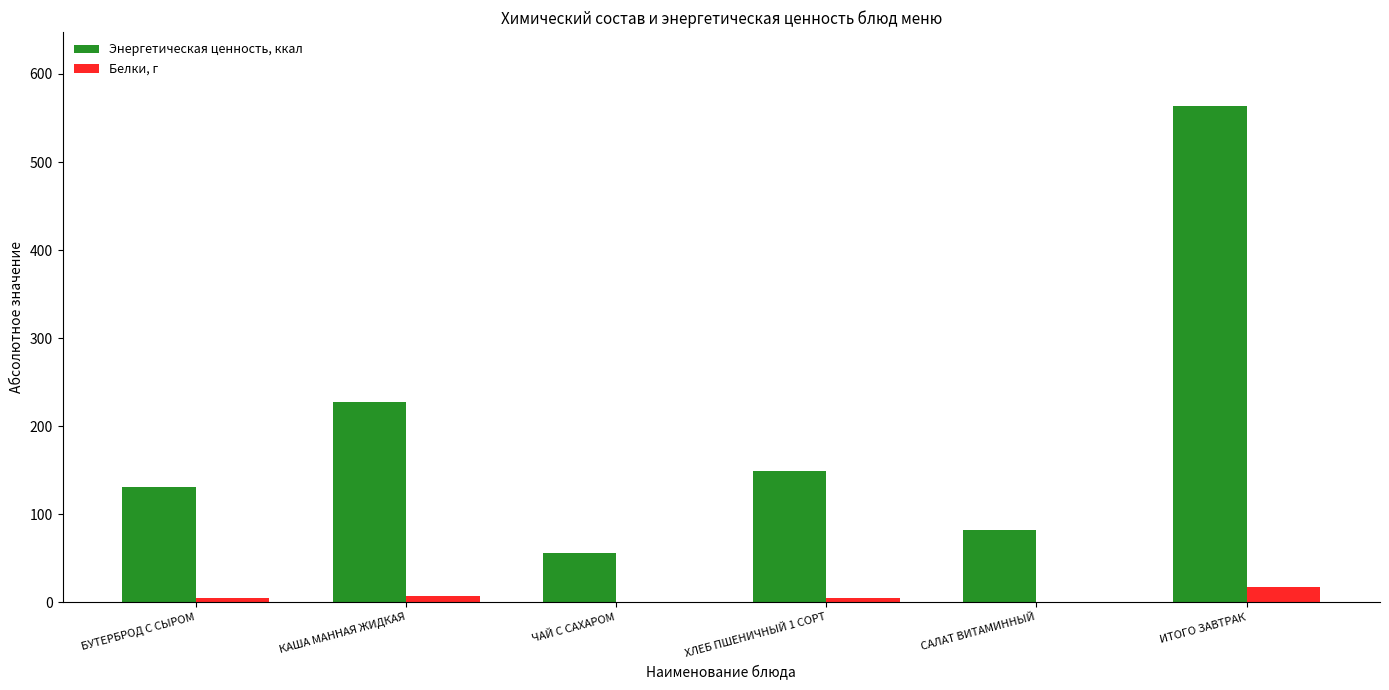

Between ЧАЙ С САХАРОМ and ХЛЕБ ПШЕНИЧНЫЙ 1 СОРТ, which series saw the biggest shift?

Энергетическая ценность, ккал